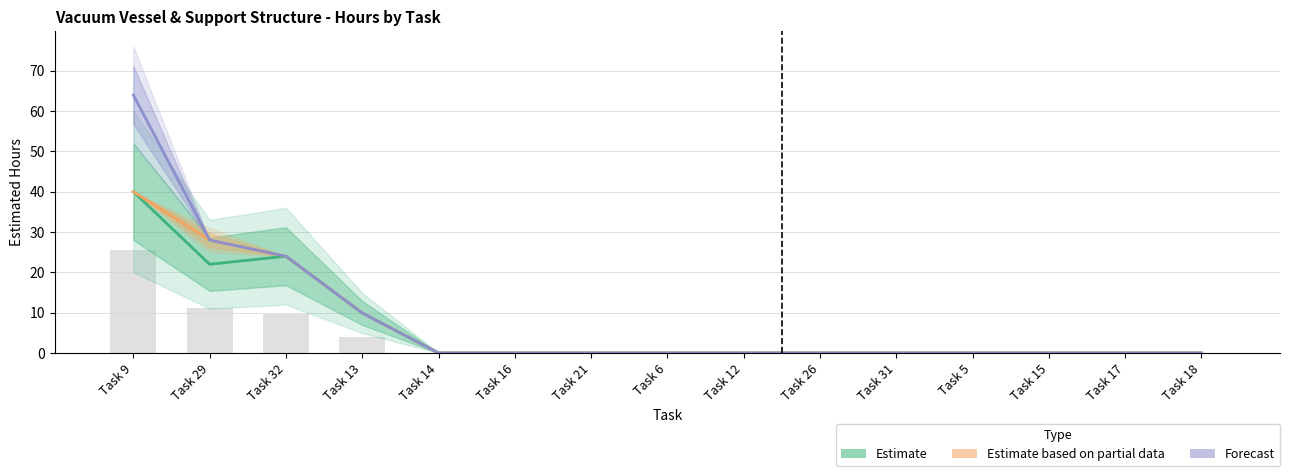

How many groups of bars are there?

15